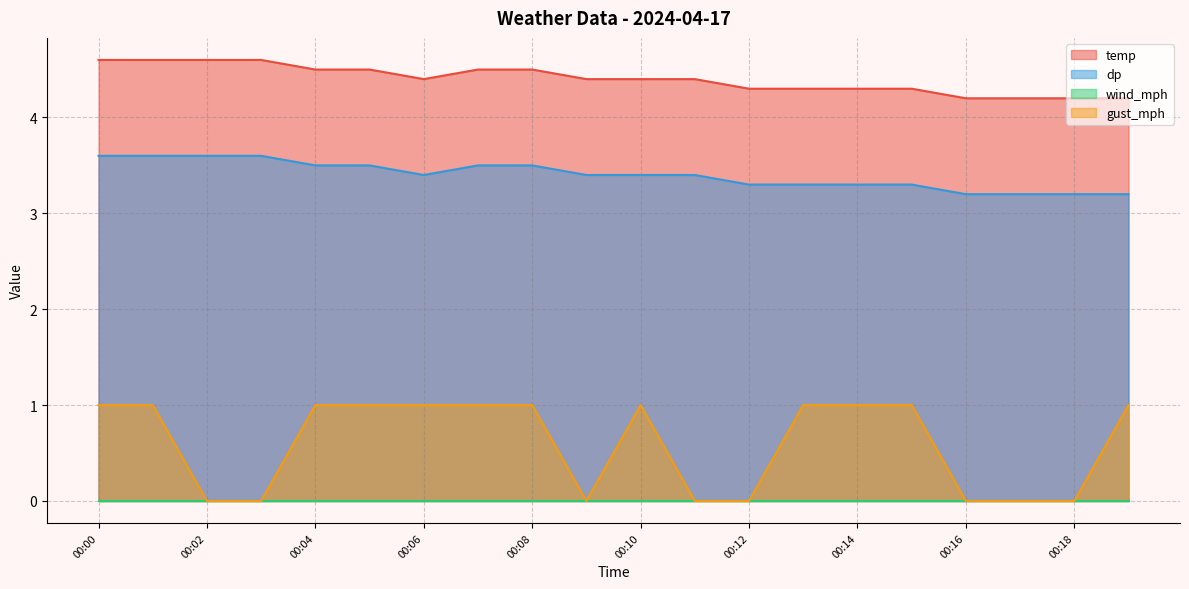

The gust_mph series shows 1.0 at 00:00. True or false?

True